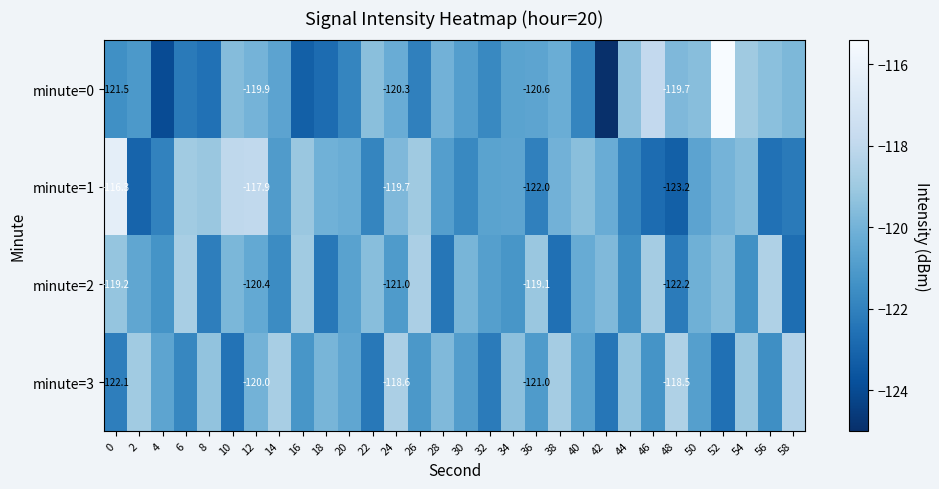

What is the total value across all series at 38?

-481.7